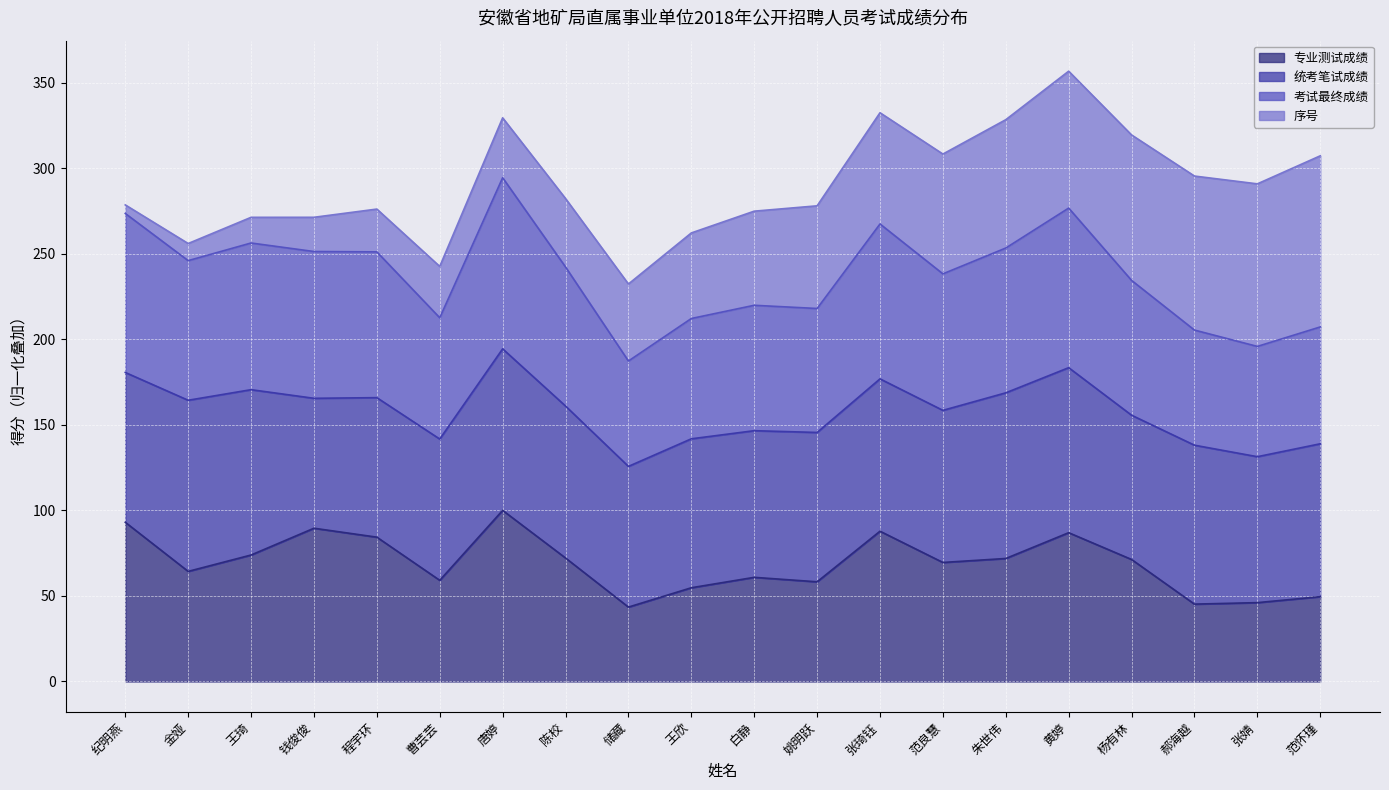

The 专业测试成绩 series shows 43.5 at 储藏. True or false?

True